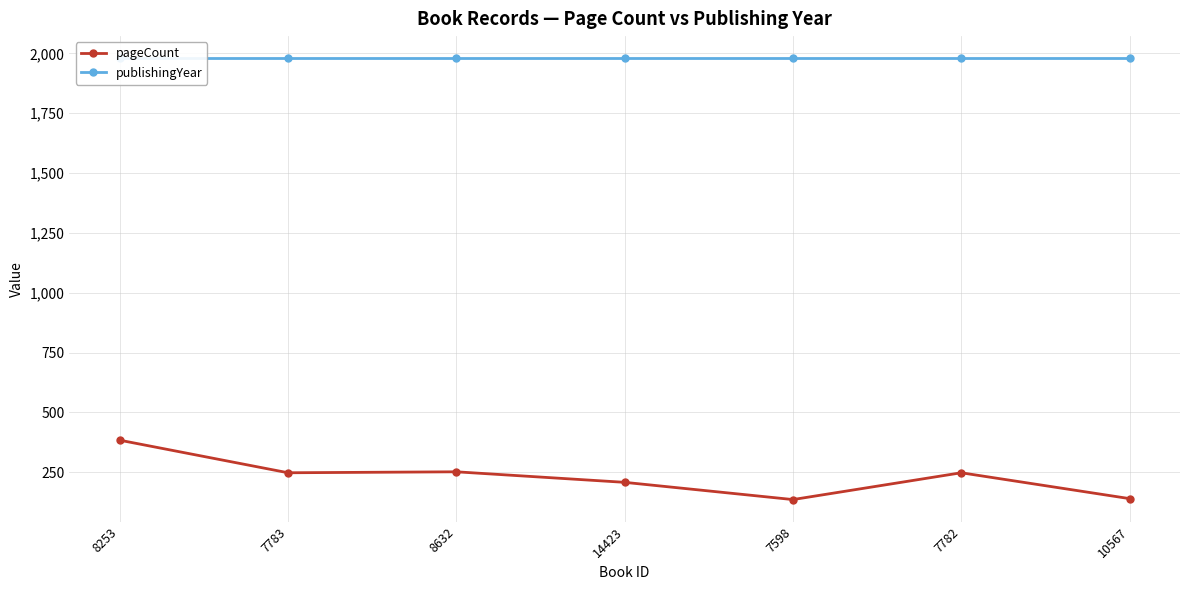

True or false: pageCount and publishingYear cross at least once.

False